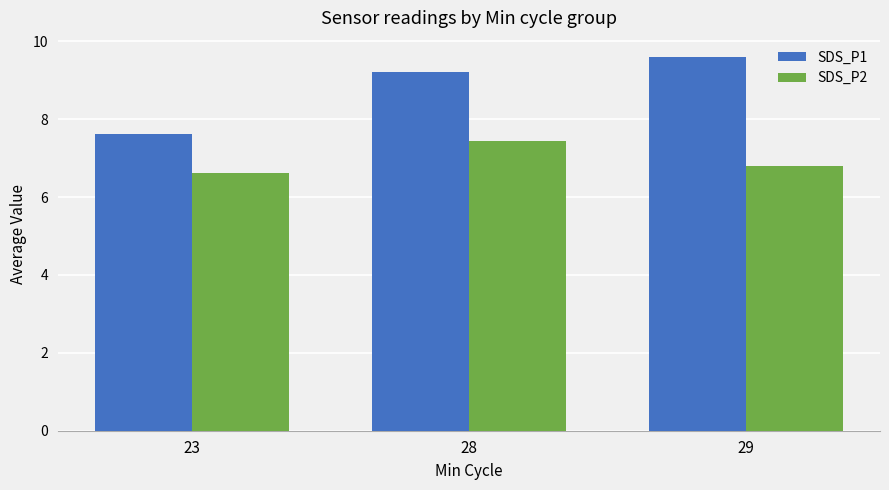

At which category is the sum across all series the highest?

28